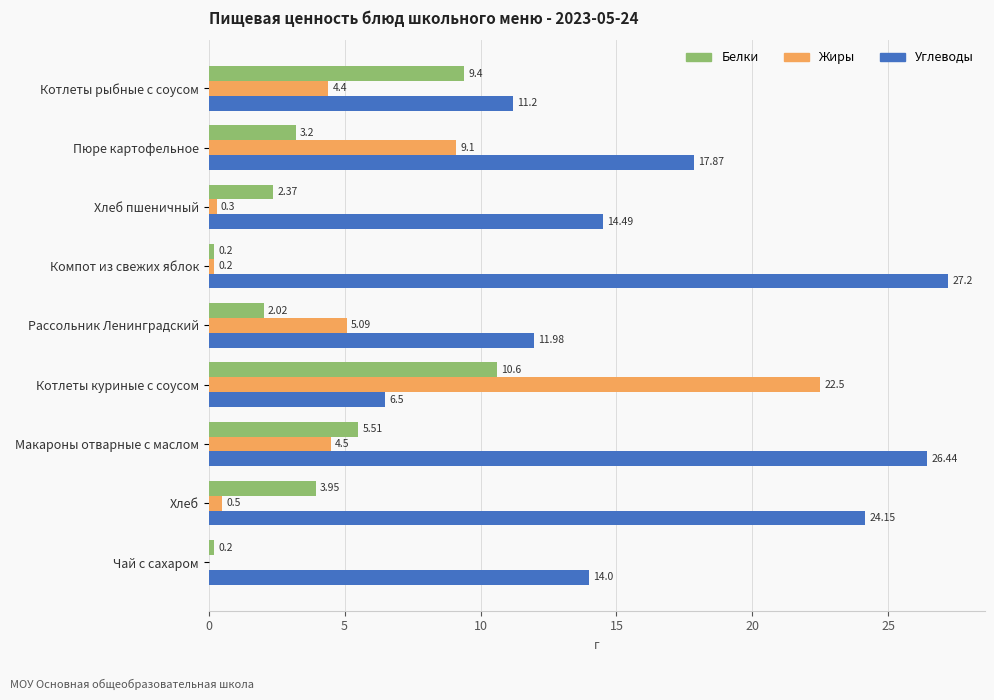

What is the sum of all Углеводы values?

153.8